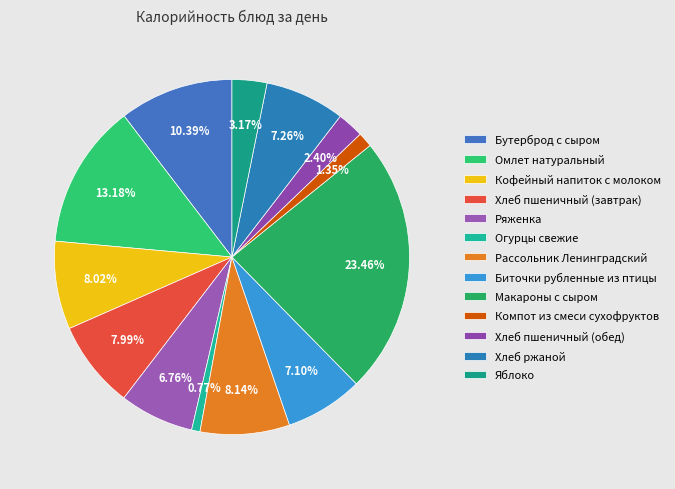

Combined, what portion of the pie is Кофейный напиток с молоком and Омлет натуральный?

21.2%